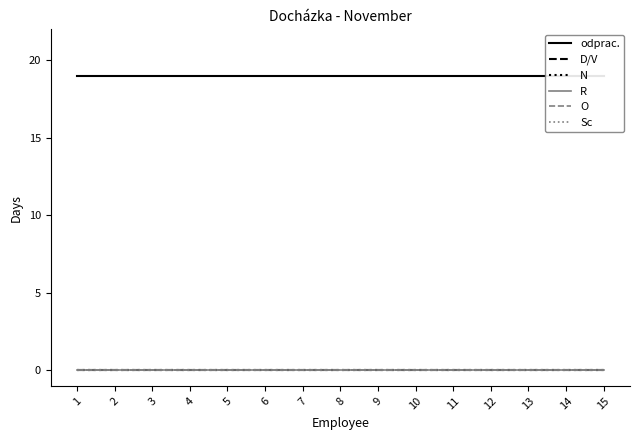

Reading right to left, transcribe all the data shown in this chart.

odprac.: 19	19	19	19	19	19	19	19	19	19	19	19	19	19	19
D/V: 0	0	0	0	0	0	0	0	0	0	0	0	0	0	0
N: 0	0	0	0	0	0	0	0	0	0	0	0	0	0	0
R: 0	0	0	0	0	0	0	0	0	0	0	0	0	0	0
O: 0	0	0	0	0	0	0	0	0	0	0	0	0	0	0
Sc: 0	0	0	0	0	0	0	0	0	0	0	0	0	0	0